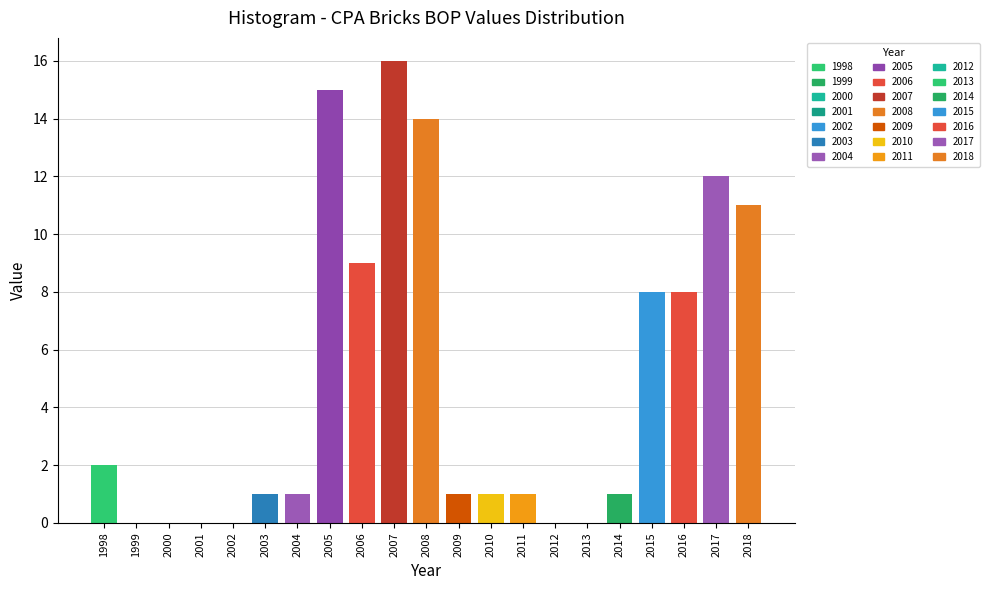

Reading left to right, what are all the values shown in this chart?

1998=2	1999=0	2000=0	2001=0	2002=0	2003=1	2004=1	2005=15	2006=9	2007=16	2008=14	2009=1	2010=1	2011=1	2012=0	2013=0	2014=1	2015=8	2016=8	2017=12	2018=11